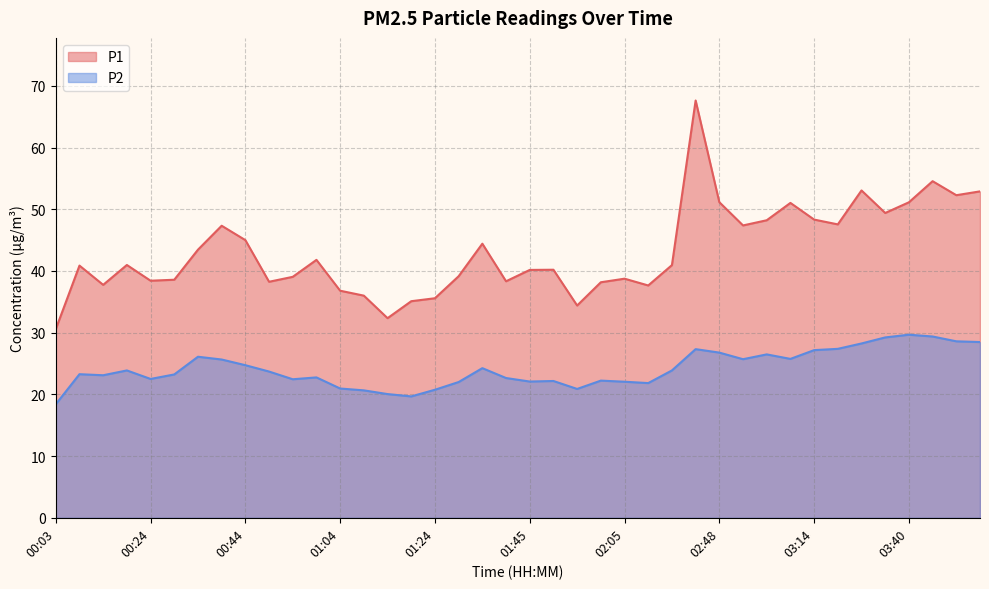

Reading right to left, what are all the values shown in this chart?

P1: 52.9	52.3	54.5	51.1	49.4	53.0	47.5	48.3	51.0	48.2	47.4	51.1	67.6	41.0	37.6	38.8	38.2	34.4	40.2	40.2	38.3	44.4	39.1	35.6	35.1	32.4	36.0	36.8	41.8	39.0	38.2	45.0	47.3	43.5	38.6	38.4	41.0	37.8	40.9	30.6
P2: 28.5	28.6	29.4	29.7	29.2	28.2	27.4	27.2	25.8	26.5	25.7	26.8	27.3	23.9	21.8	22.1	22.2	20.9	22.2	22.1	22.6	24.2	22.0	20.8	19.7	20.1	20.6	20.9	22.8	22.4	23.7	24.7	25.6	26.1	23.2	22.5	23.9	23.1	23.3	18.4